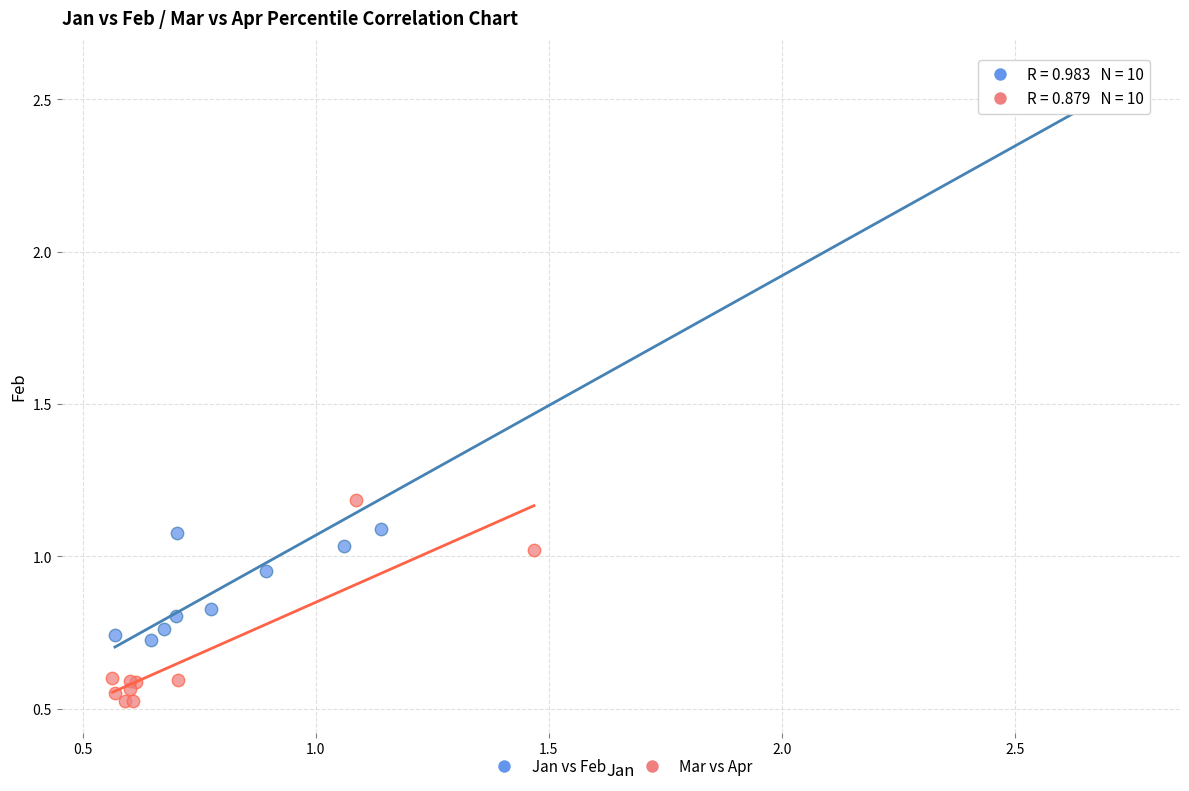

Which series has the widest spread of Y values?

Jan vs Feb